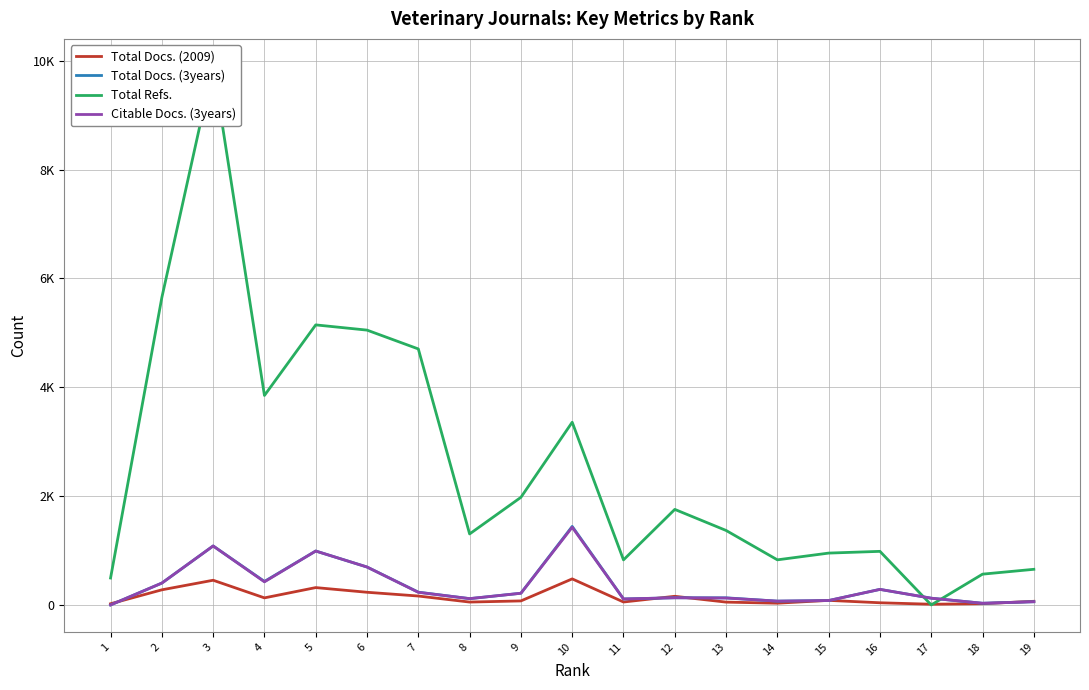

How many values in the Citable Docs. (3years) series are below 132?

9